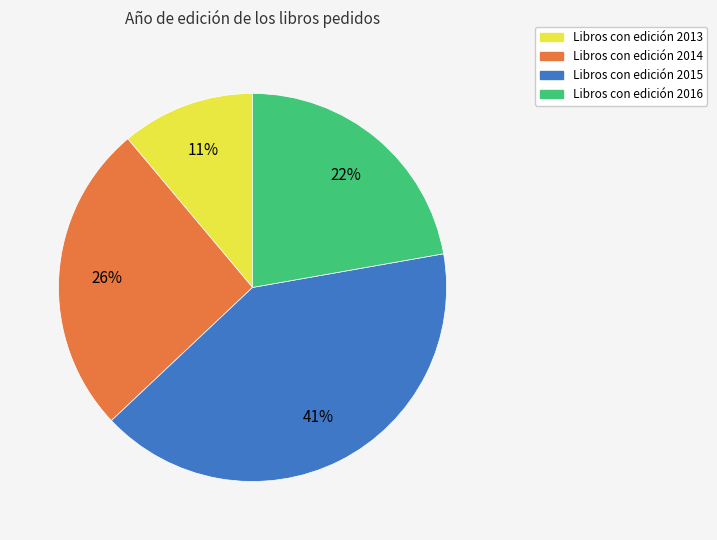

To the nearest percent, what portion does Libros con edición 2016 represent?

22%